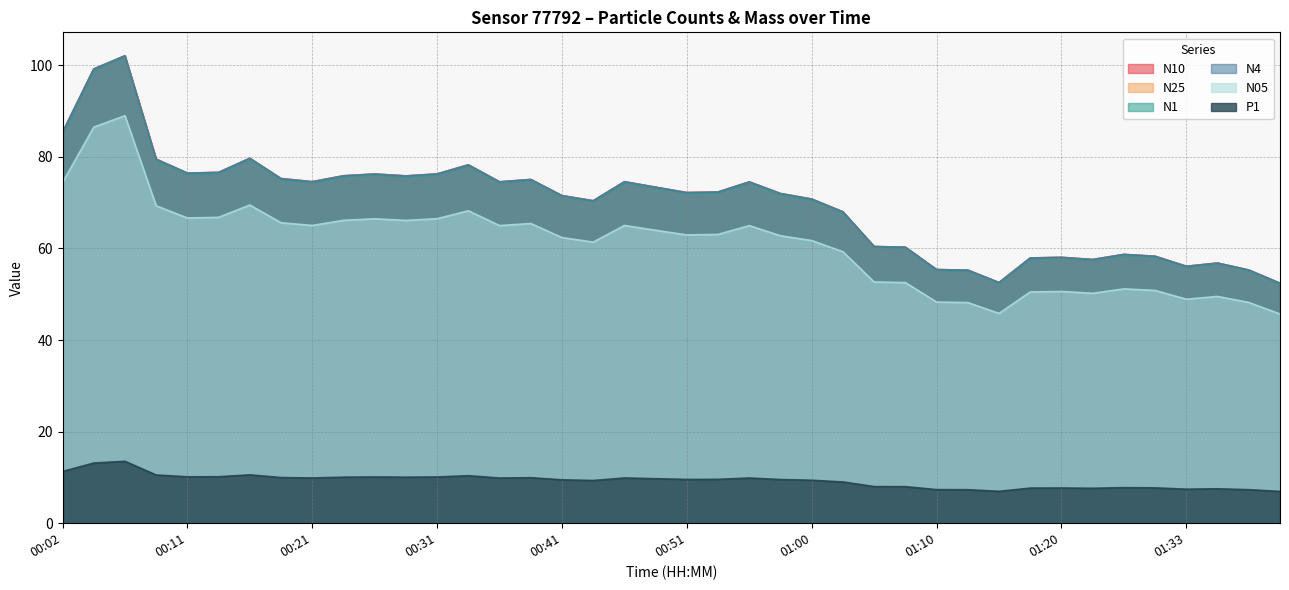

What is the sum of the P1 values at 01:18 and 01:31?

15.4